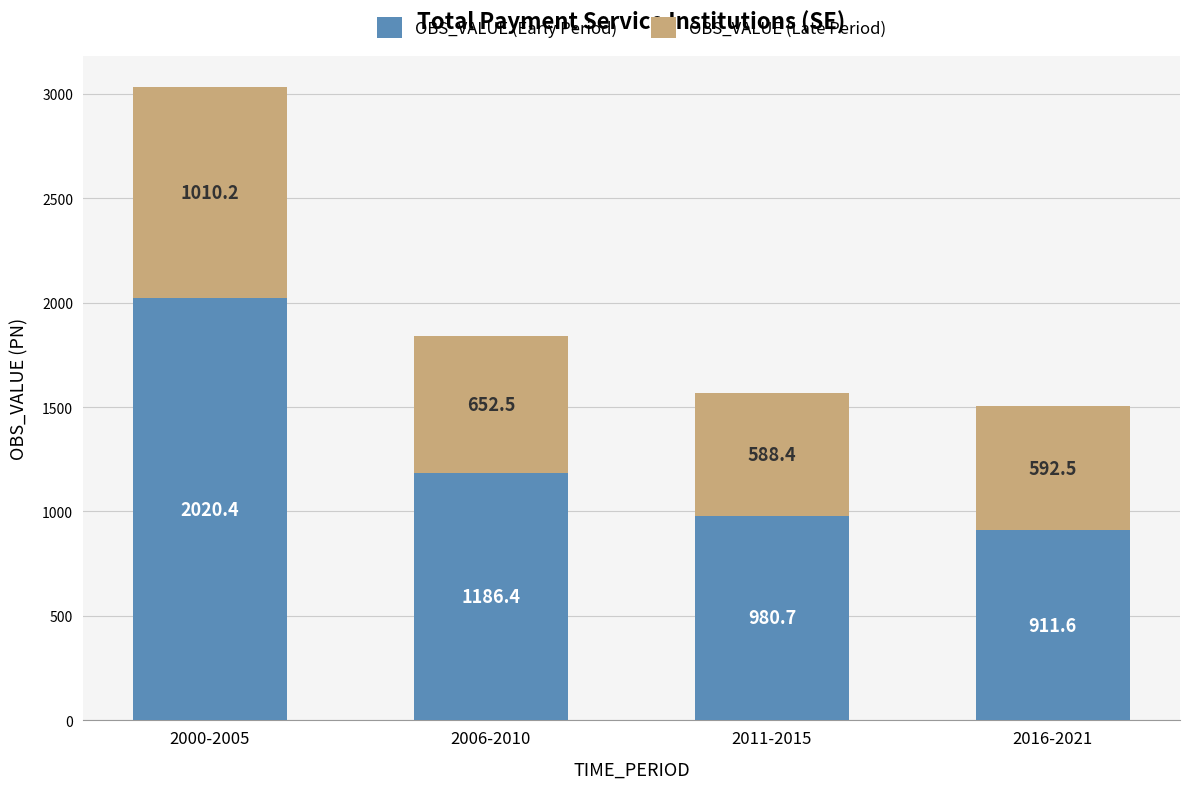

What is the difference between the OBS_VALUE (Early Period) values at 2000-2005 and 2011-2015?

1039.7